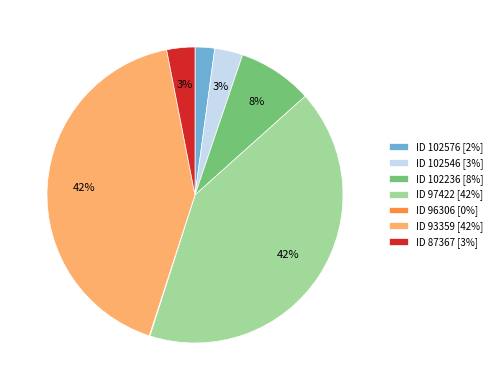

Which has a higher value, ID 102236 [8%] or ID 93359 [42%]?

ID 93359 [42%]